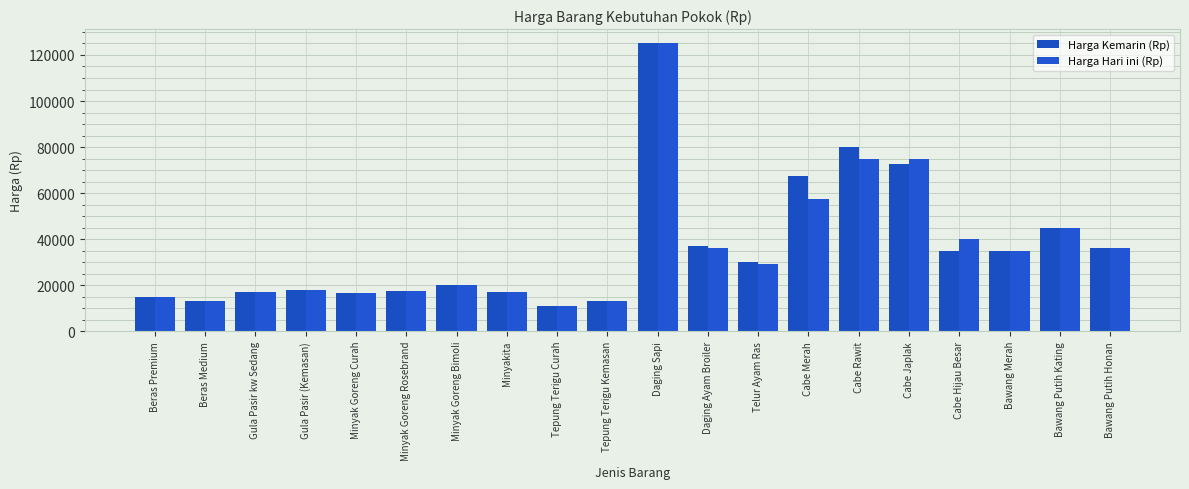

Which series has the largest total across all categories?

Harga Kemarin (Rp)